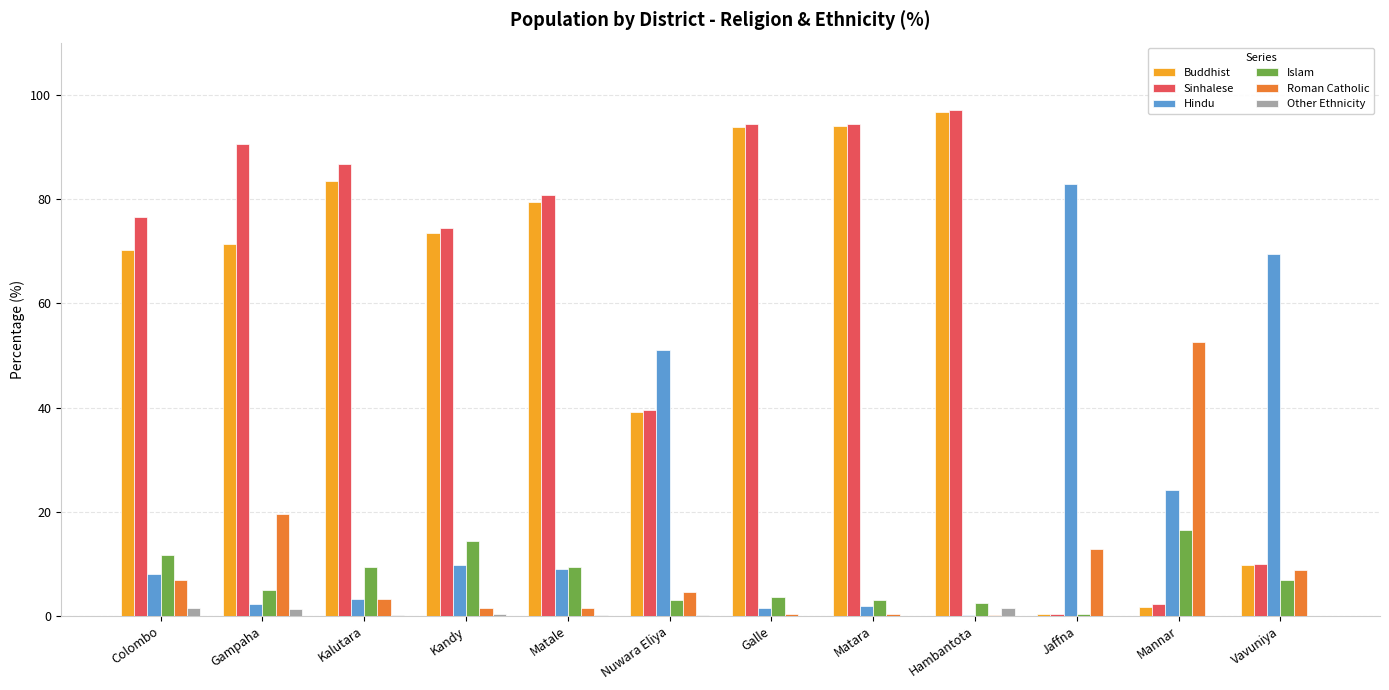

What is the highest value of the Hindu series?

82.8